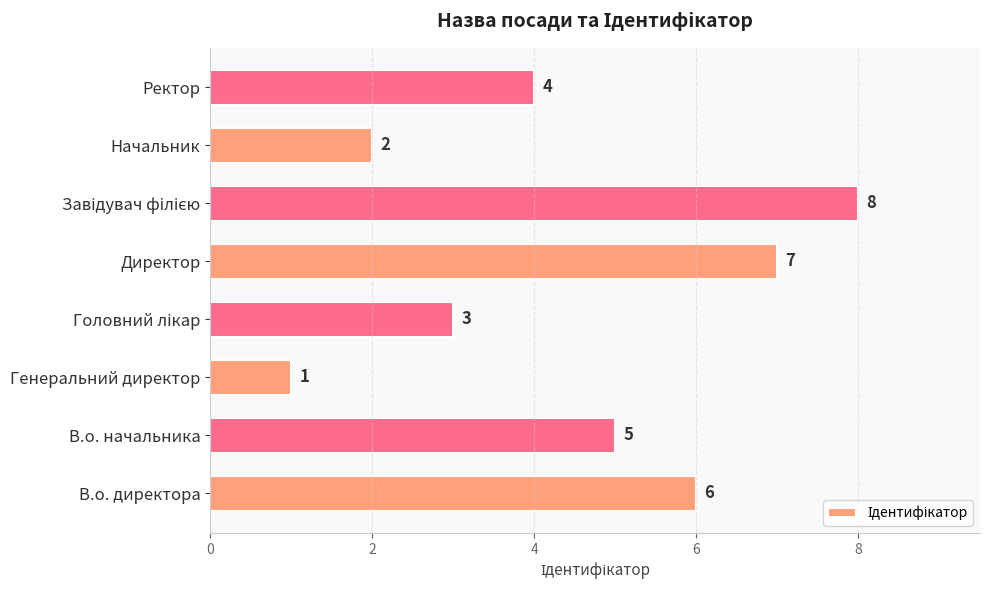

Where is the data nearest to the value 4?

Ректор